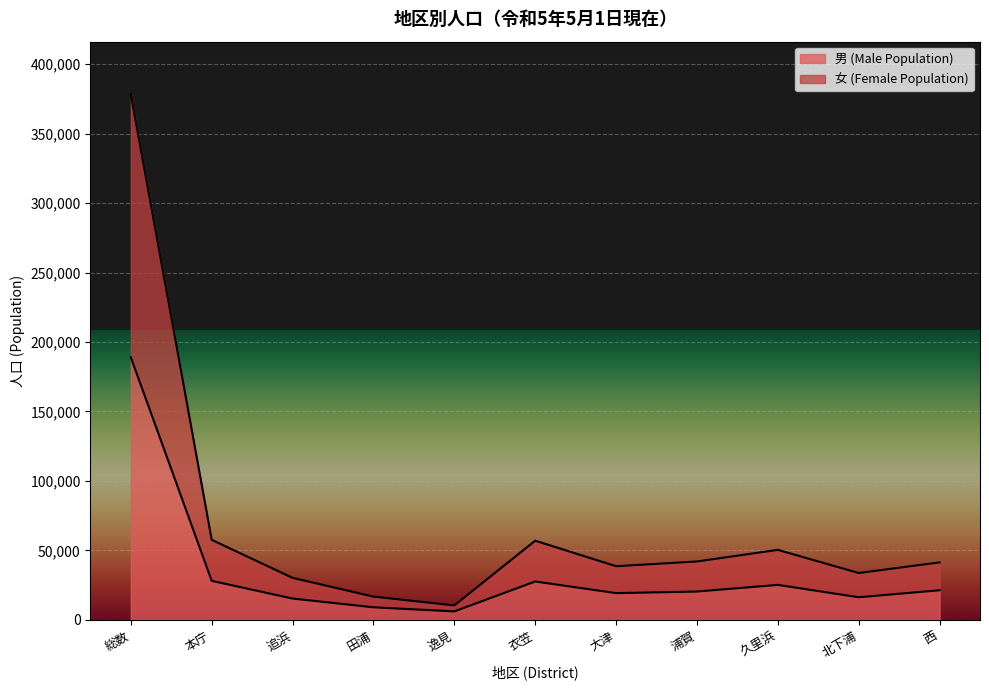

At which category is the sum across all series the highest?

総数